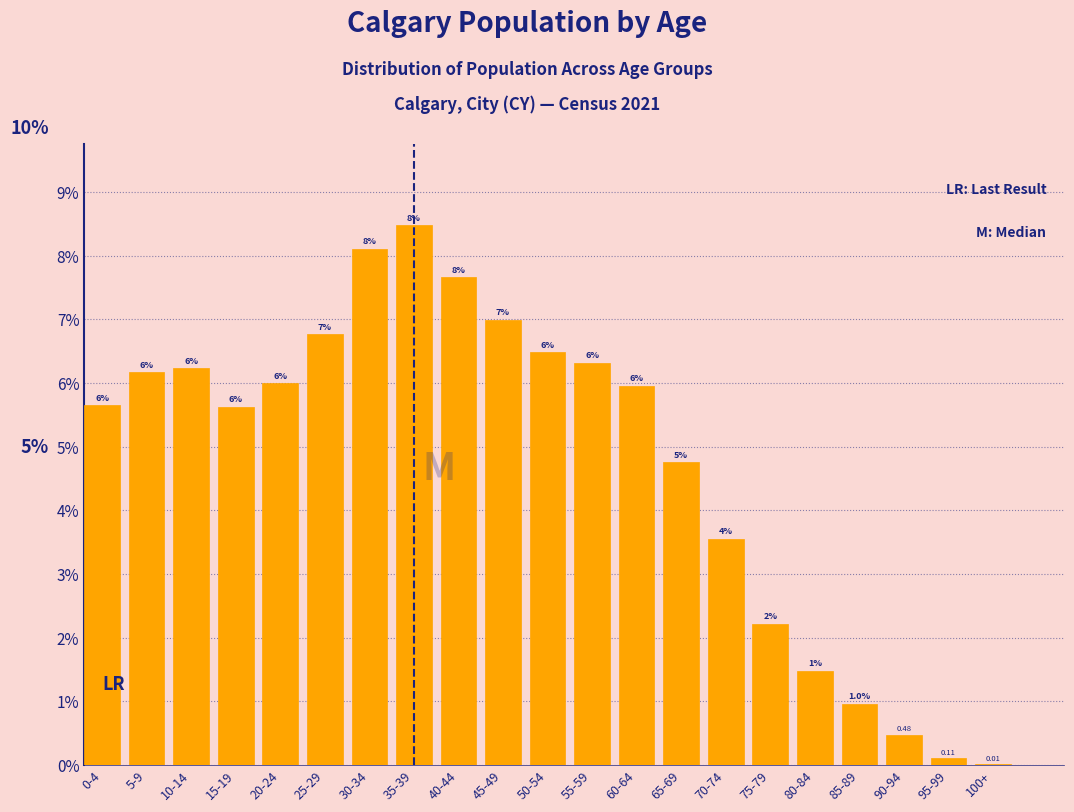

What is the sum of the values at 45-49 and 85-89?

8.0